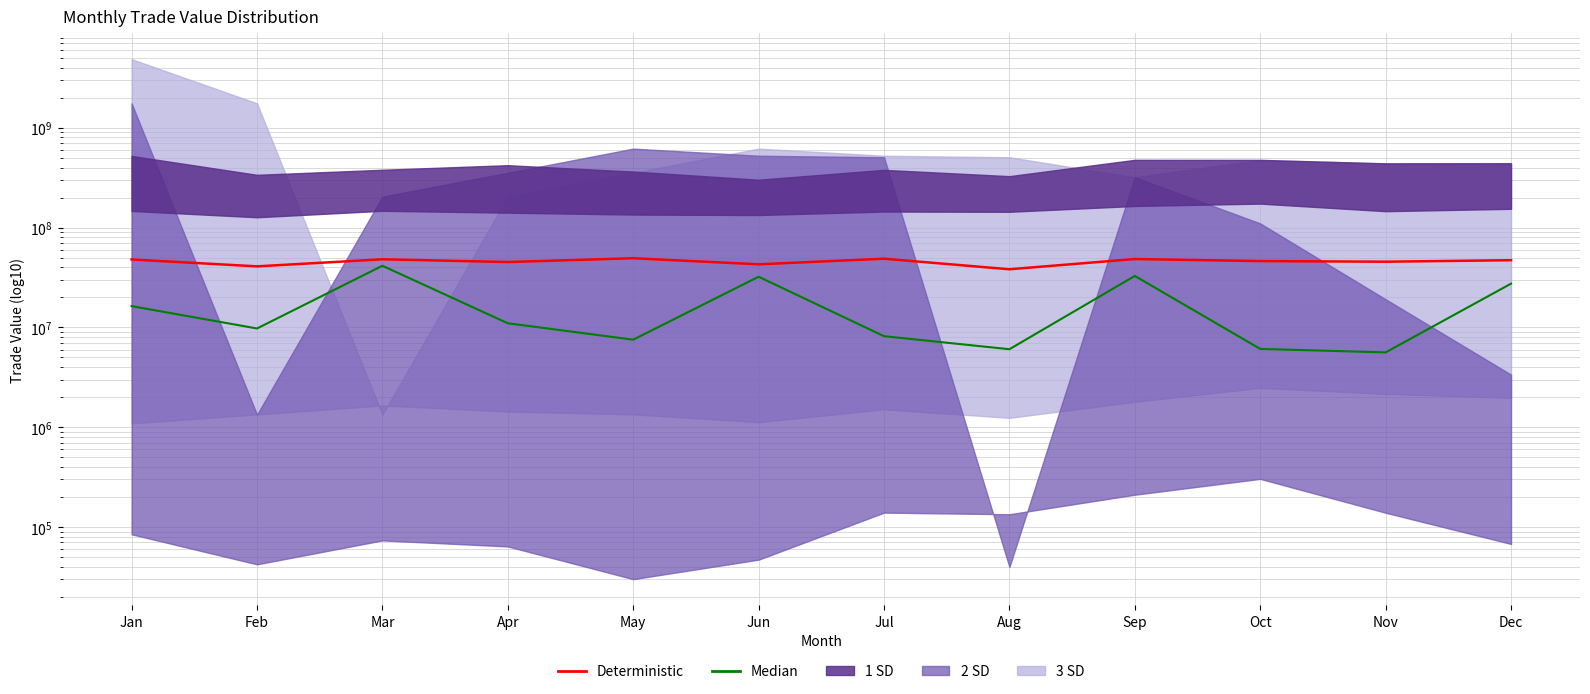

The value of Deterministic at Jan is 73303112. True or false?

False